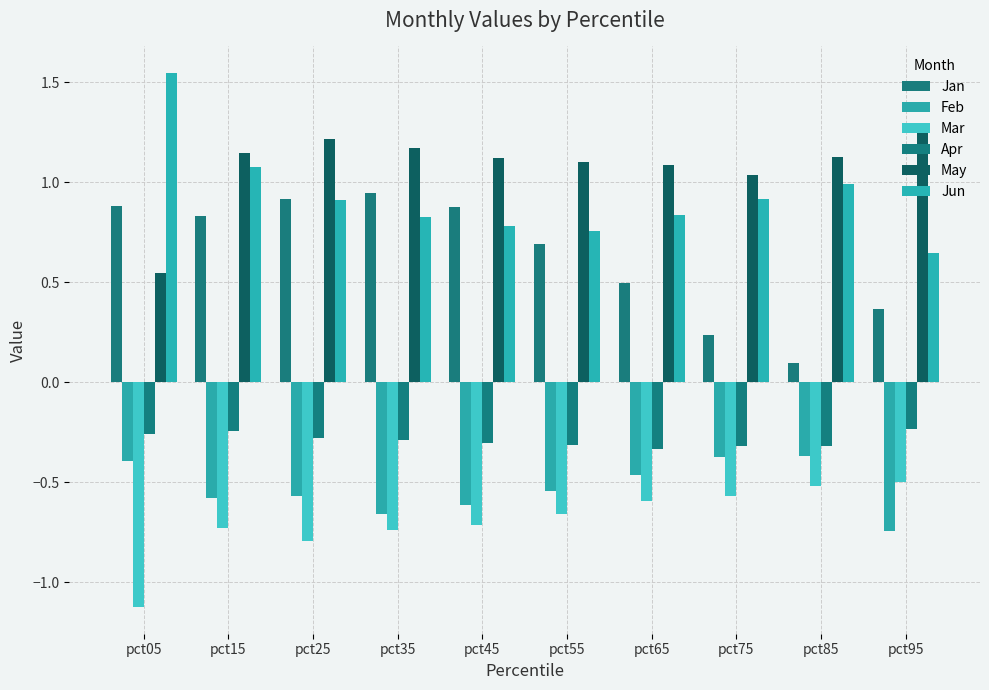

The value of May at pct55 is 0.4. True or false?

False